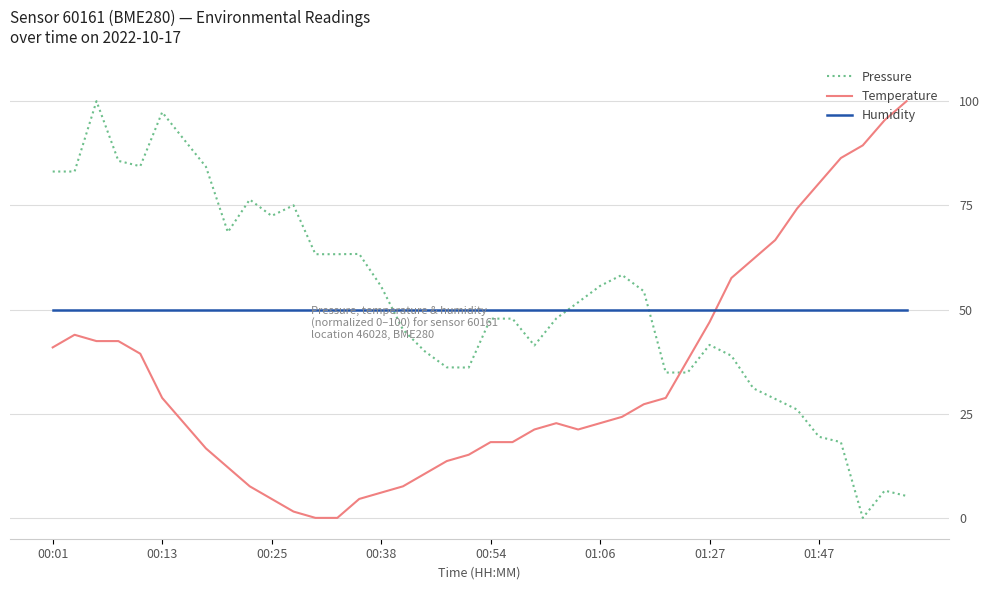

What is the highest value of the Humidity series?

50.0